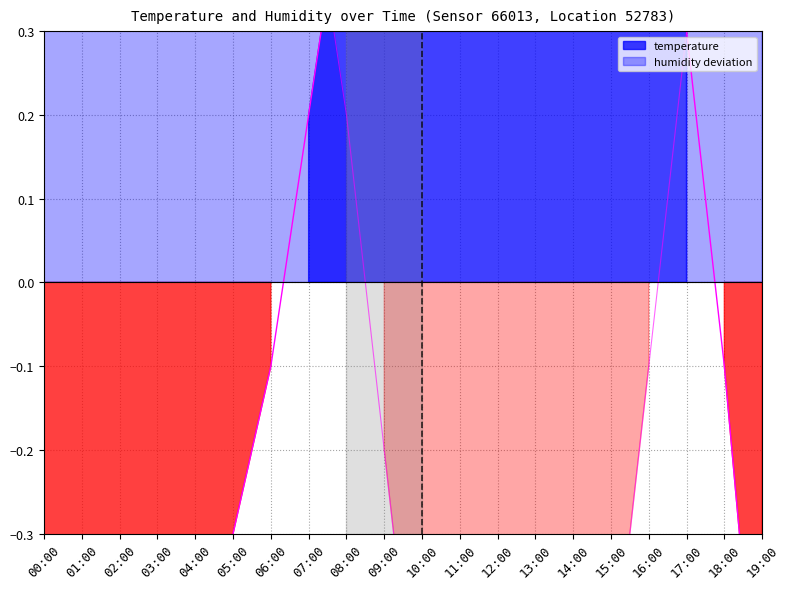

What is the difference between the maximum and minimum values in the temperature series?

3.0